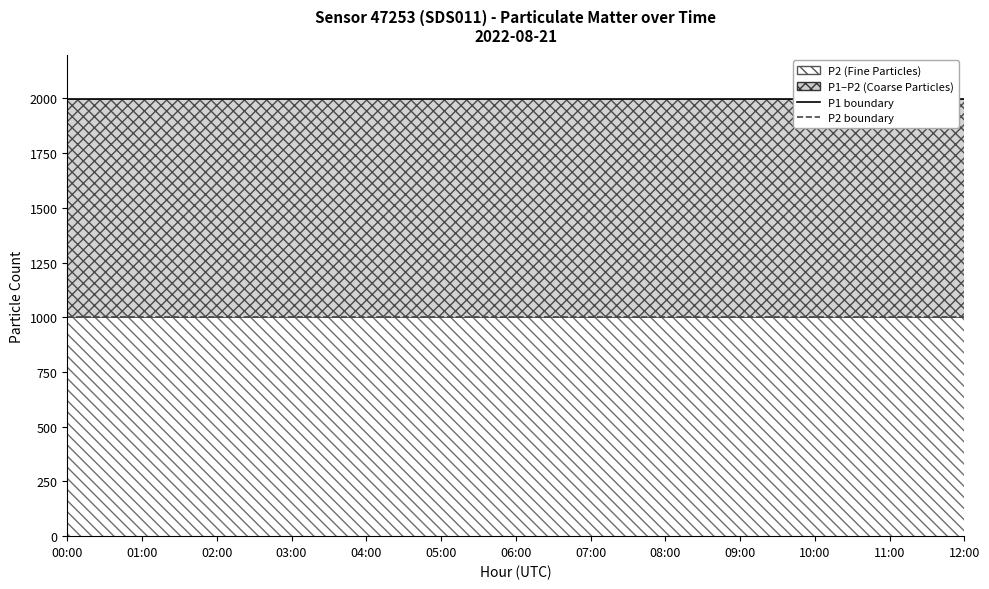

Is the value of P2 boundary at 05:00 greater than the value of P1 boundary at 09:00?

No